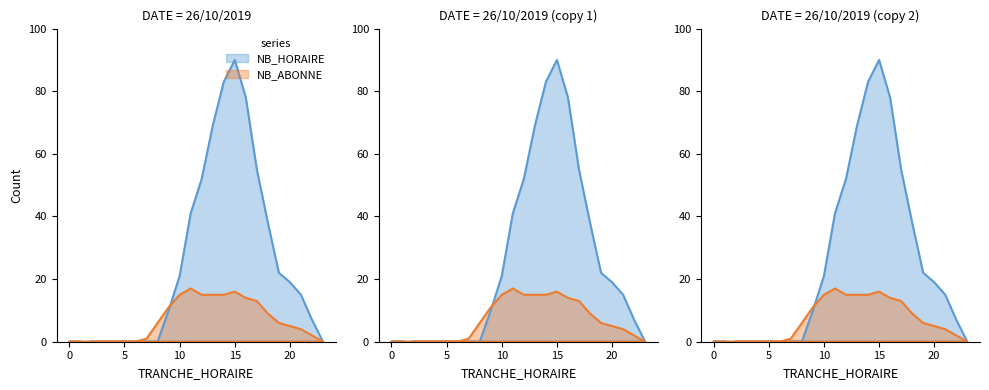

What is the maximum value for NB_HORAIRE?

90